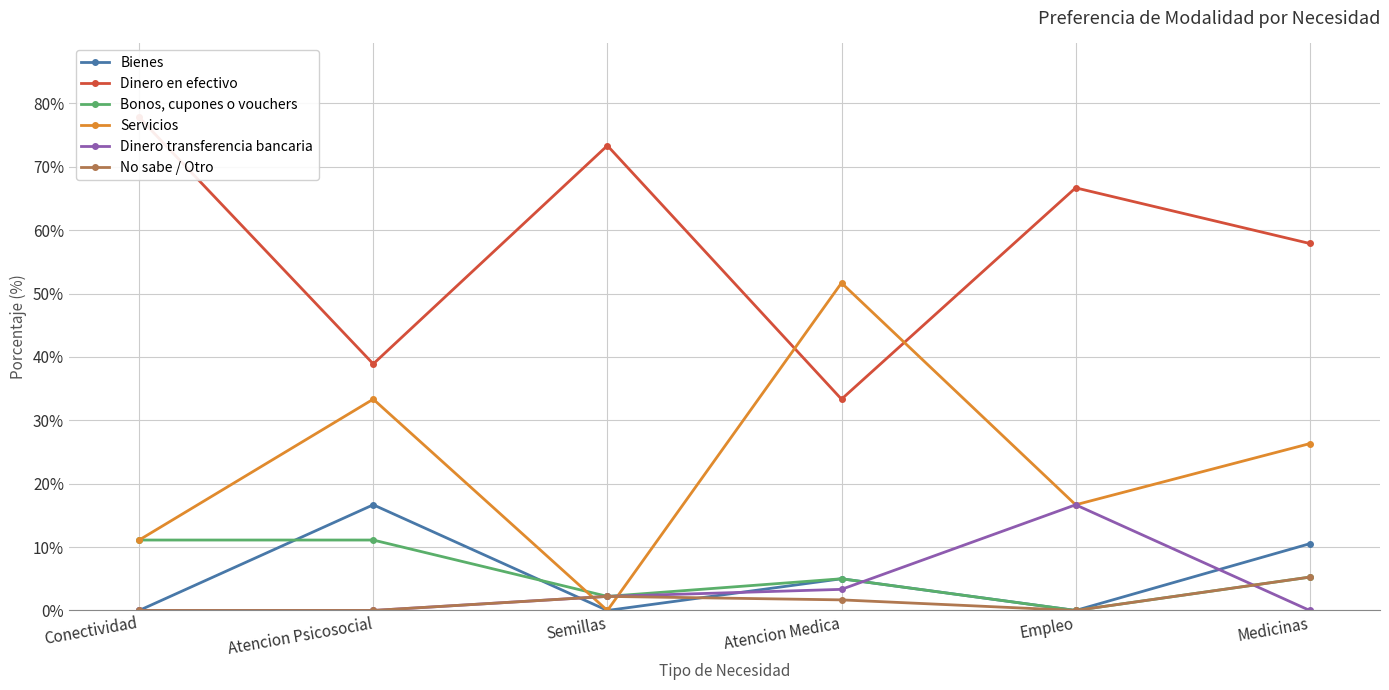

Reading right to left, what are all the values shown in this chart?

Bienes: 10.5	0.0	5.0	0.0	16.7	0.0
Dinero en efectivo: 57.9	66.7	33.3	73.3	38.9	77.8
Bonos, cupones o vouchers: 5.3	0.0	5.0	2.2	11.1	11.1
Servicios: 26.3	16.7	51.7	0.0	33.3	11.1
Dinero transferencia bancaria: 0.0	16.7	3.3	2.2	0.0	0.0
No sabe / Otro: 5.3	0.0	1.7	2.2	0.0	0.0